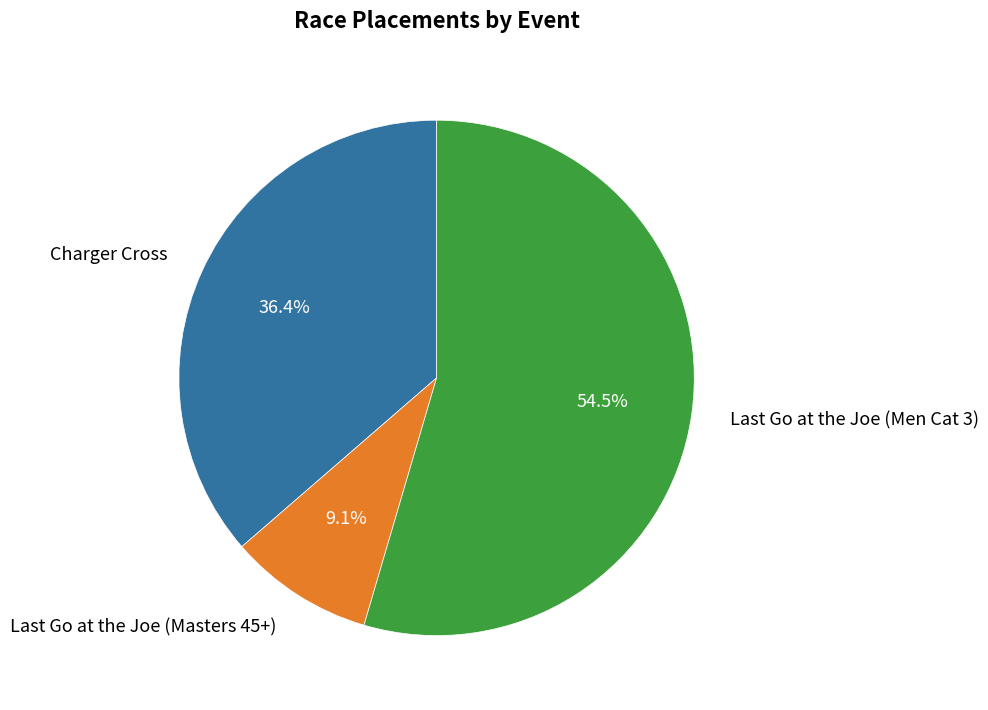

To the nearest percent, what percentage of the pie is Charger Cross?

36%